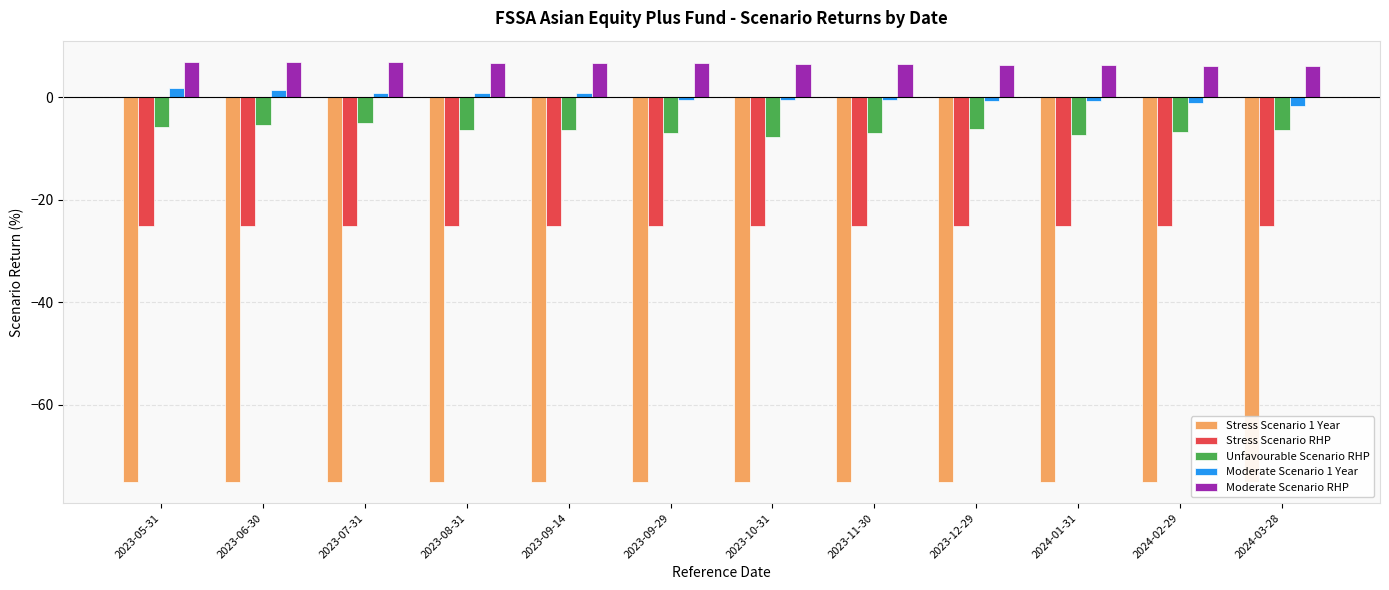

What are all the series names shown in the legend?

Stress Scenario 1 Year, Stress Scenario RHP, Unfavourable Scenario RHP, Moderate Scenario 1 Year, Moderate Scenario RHP